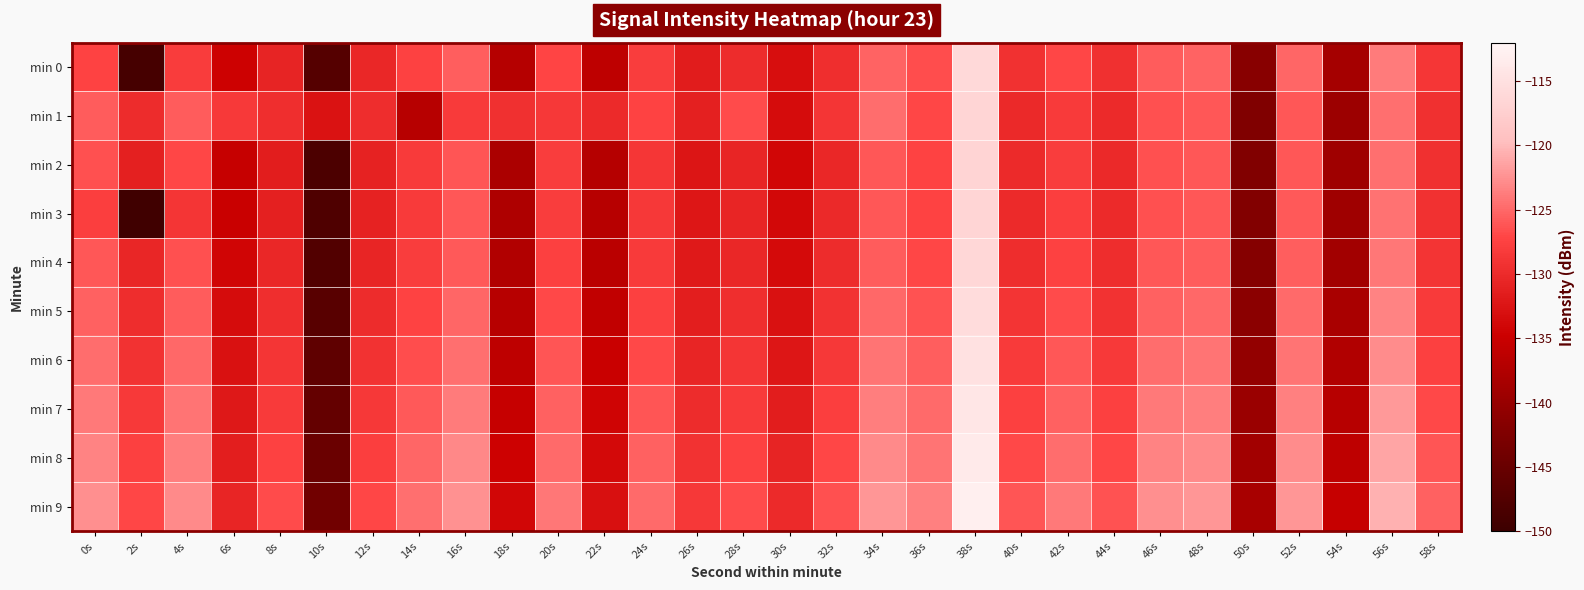

At which category is the sum across all series the highest?

38s